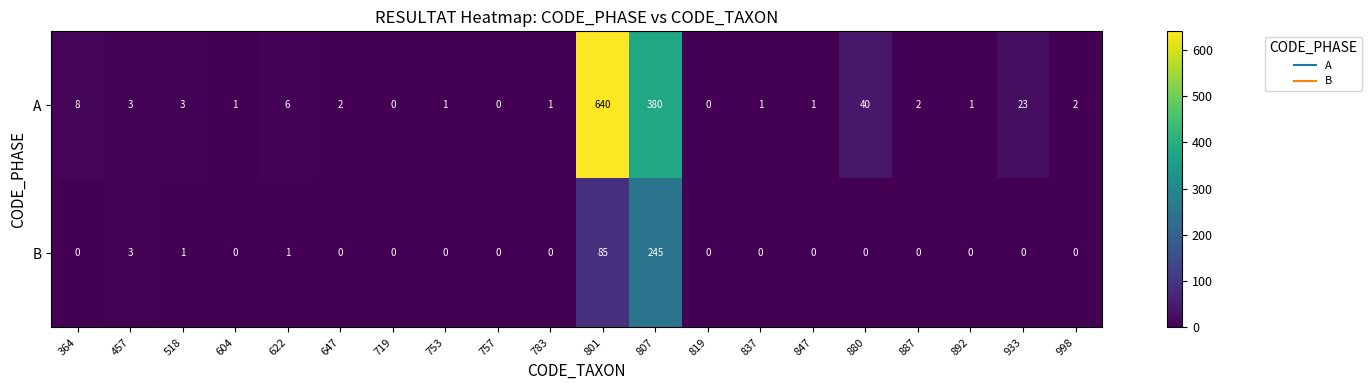

What is the maximum value for B?

245